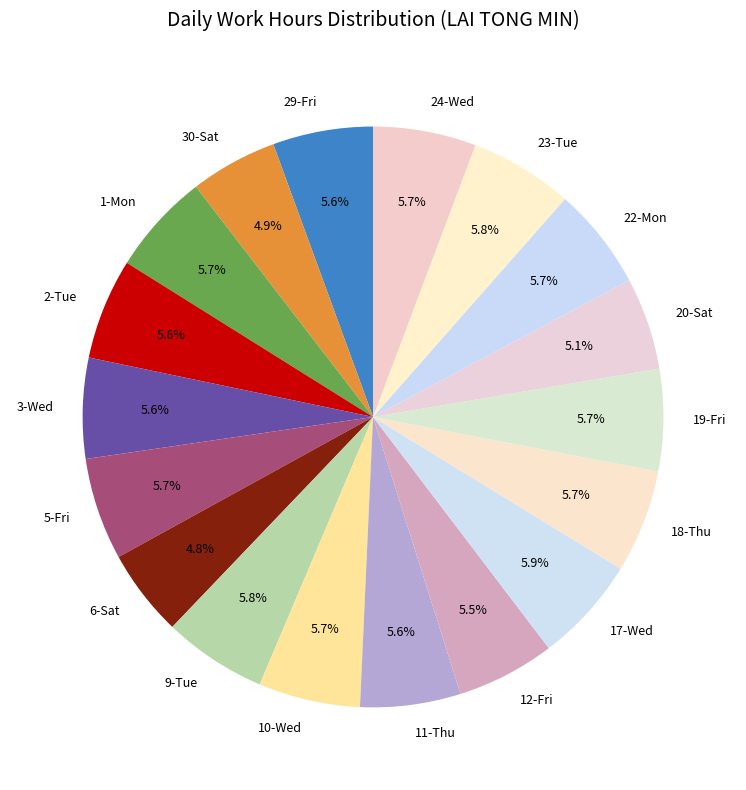

To the nearest percent, what is the difference between the largest and smallest slice percentages?

1%